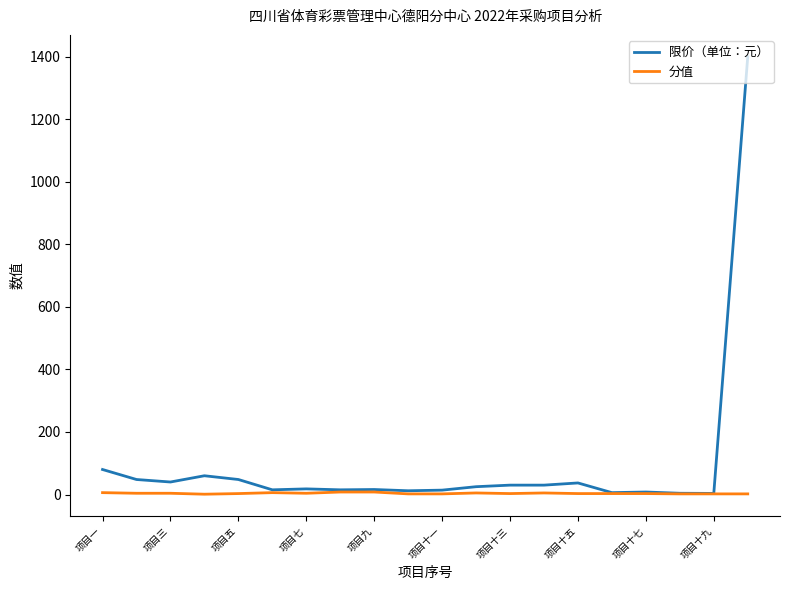

List the series in order of their overall mean, lowest first.

分值, 限价（单位：元）